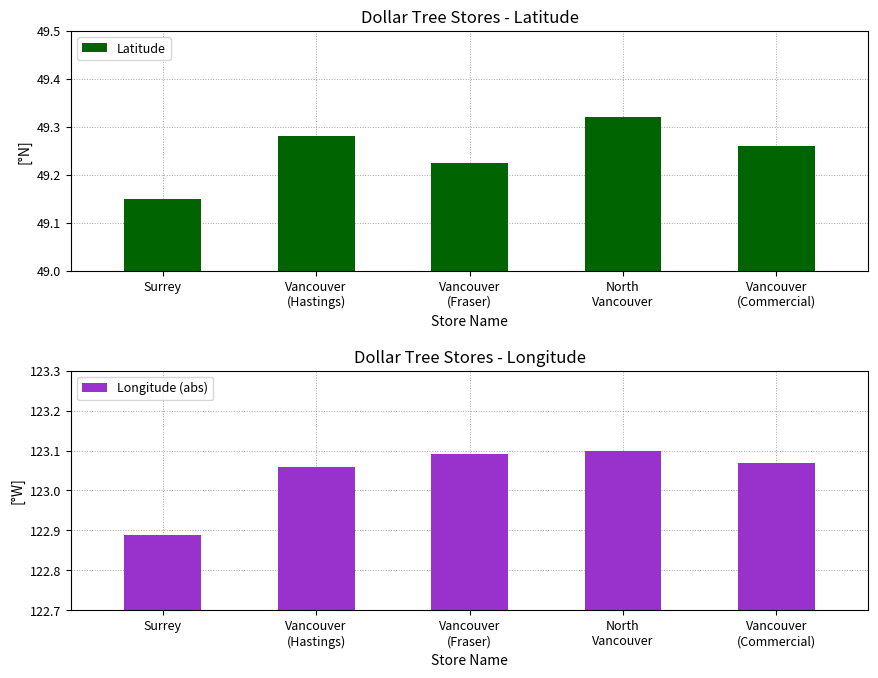

Reading left to right, transcribe all the data shown in this chart.

Latitude: 49.2	49.3	49.2	49.3	49.3
Longitude (abs): 122.9	123.1	123.1	123.1	123.1